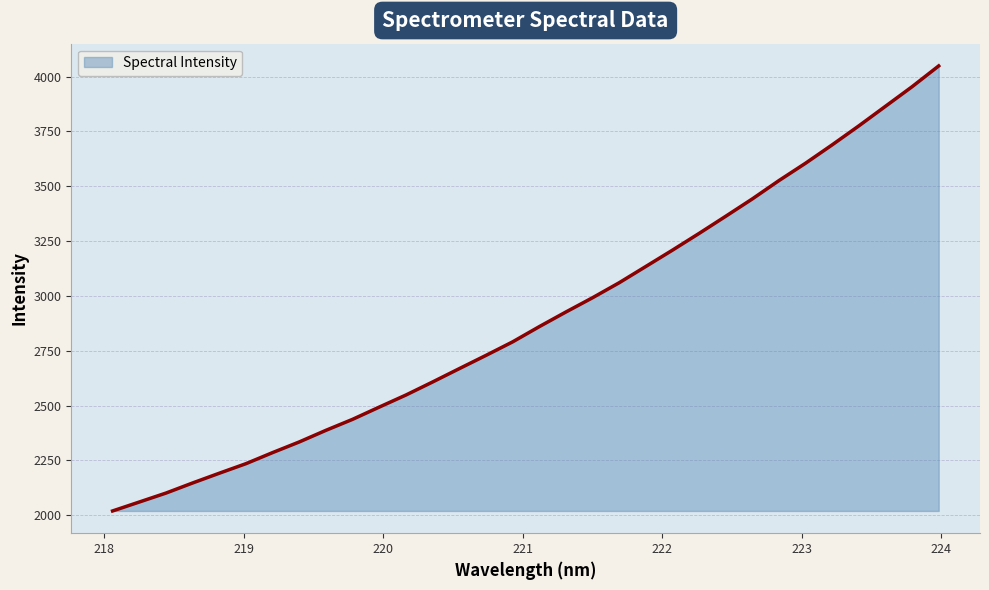

What is the greatest value displayed?

4048.4